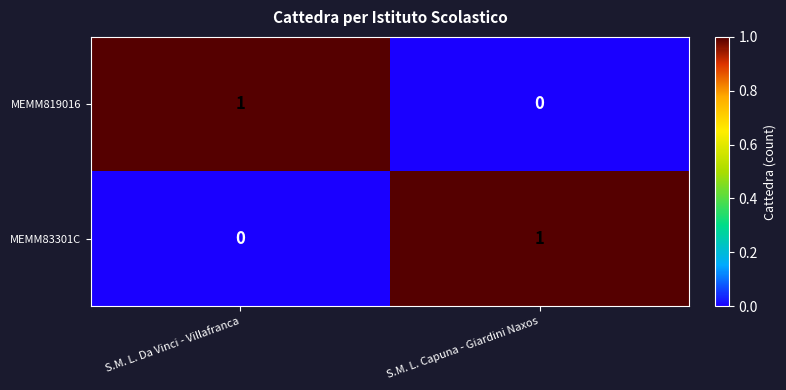

How many values in MEMM819016 are above zero?

1